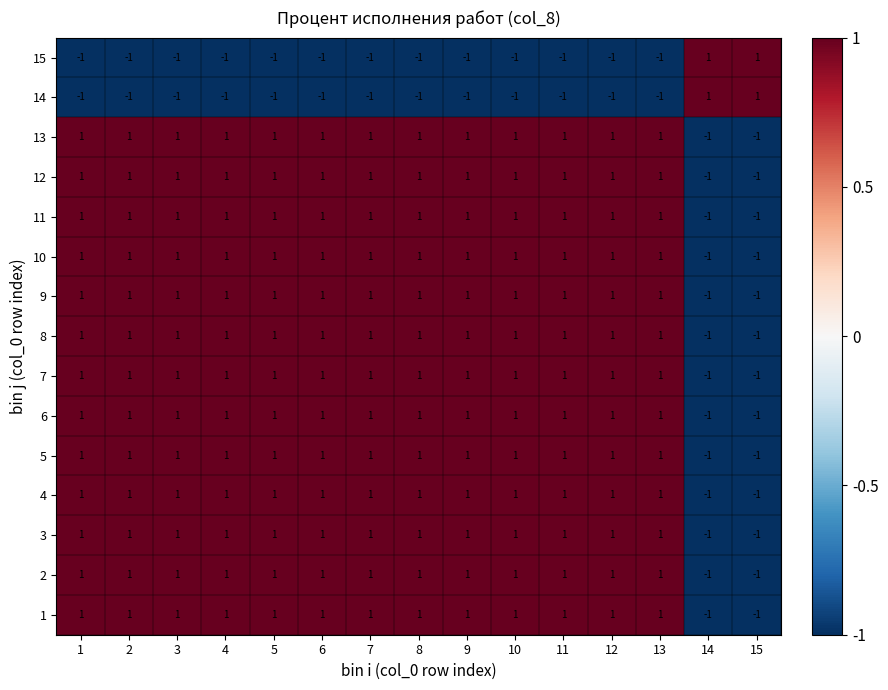

Count the 7 values in the range 1 to 2.

13